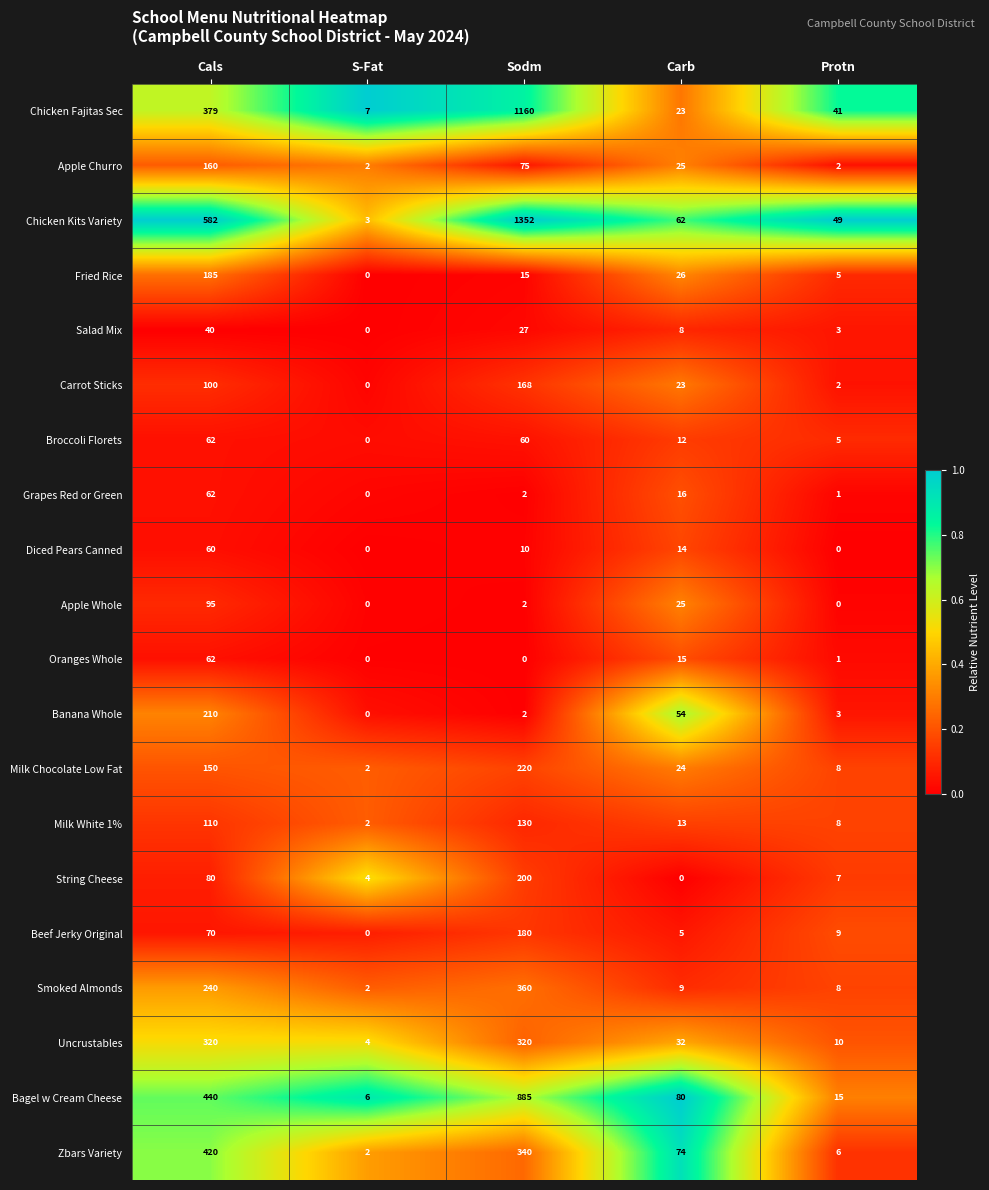

Where is Banana Whole nearest to the value 105?

Carb